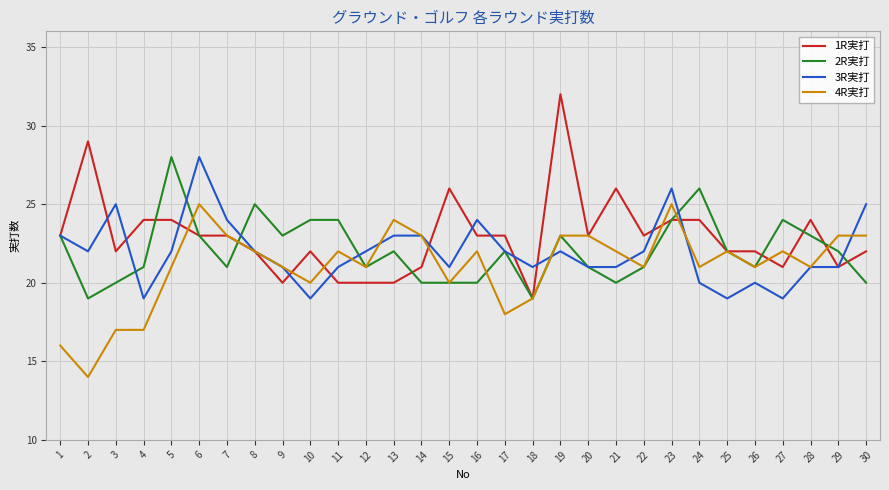

Which category has the lowest value in the 1R実打 series?

18